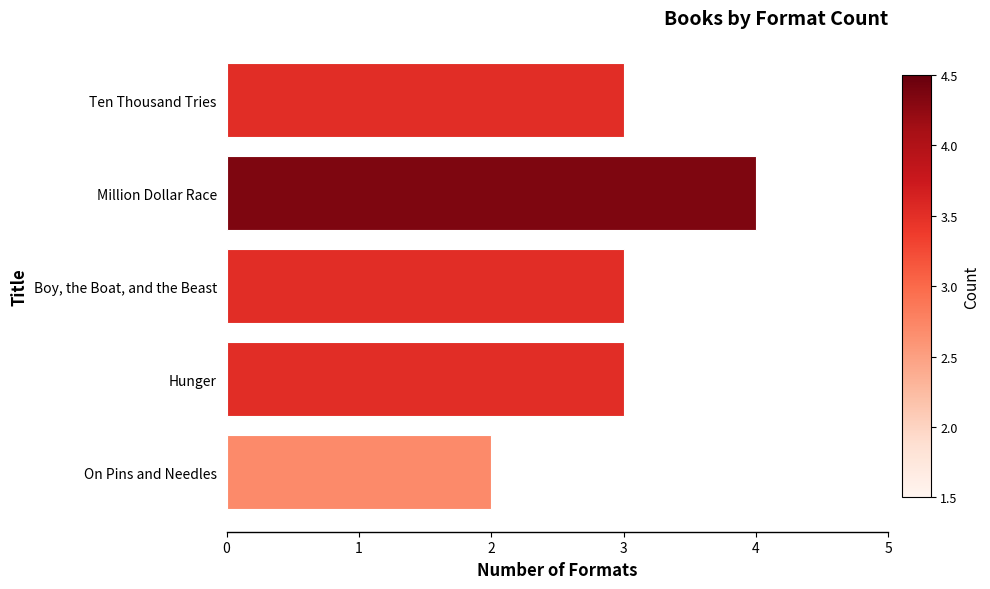

Is it true that the value at Million Dollar Race is 4?

True